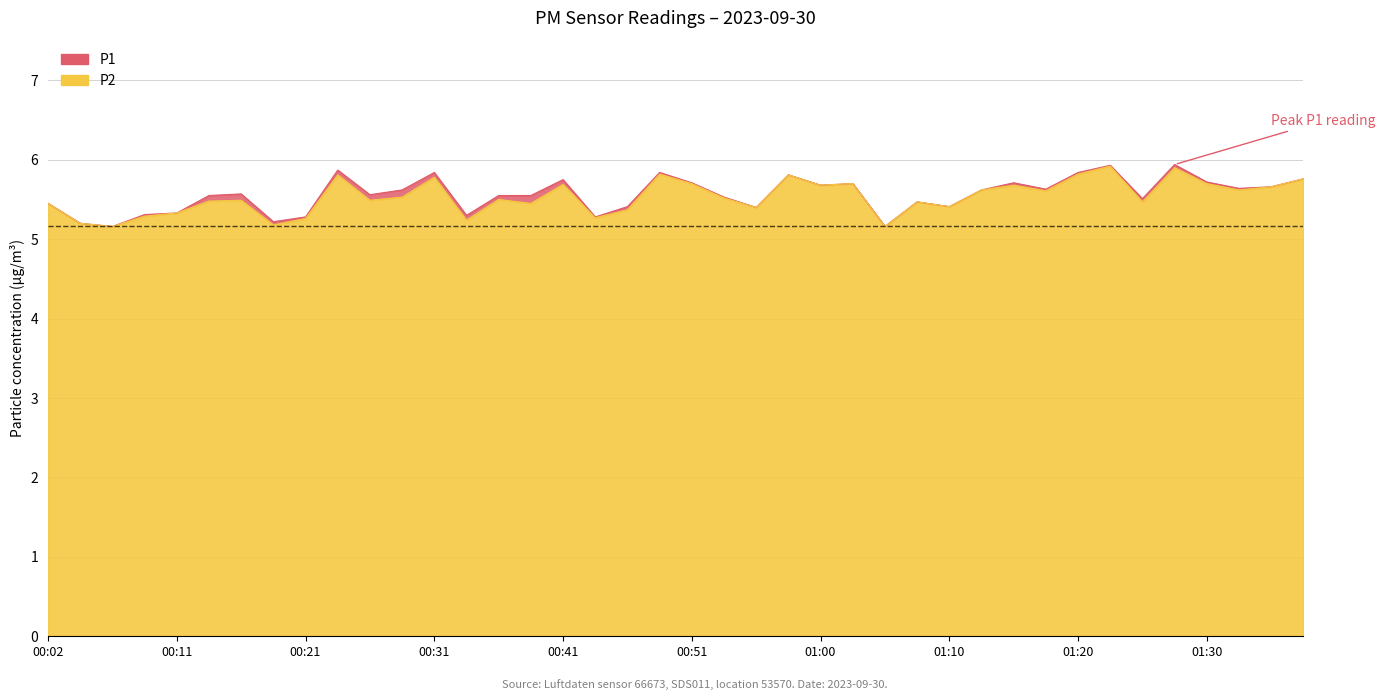

The value of P2 at 01:08 is 3.0. True or false?

False